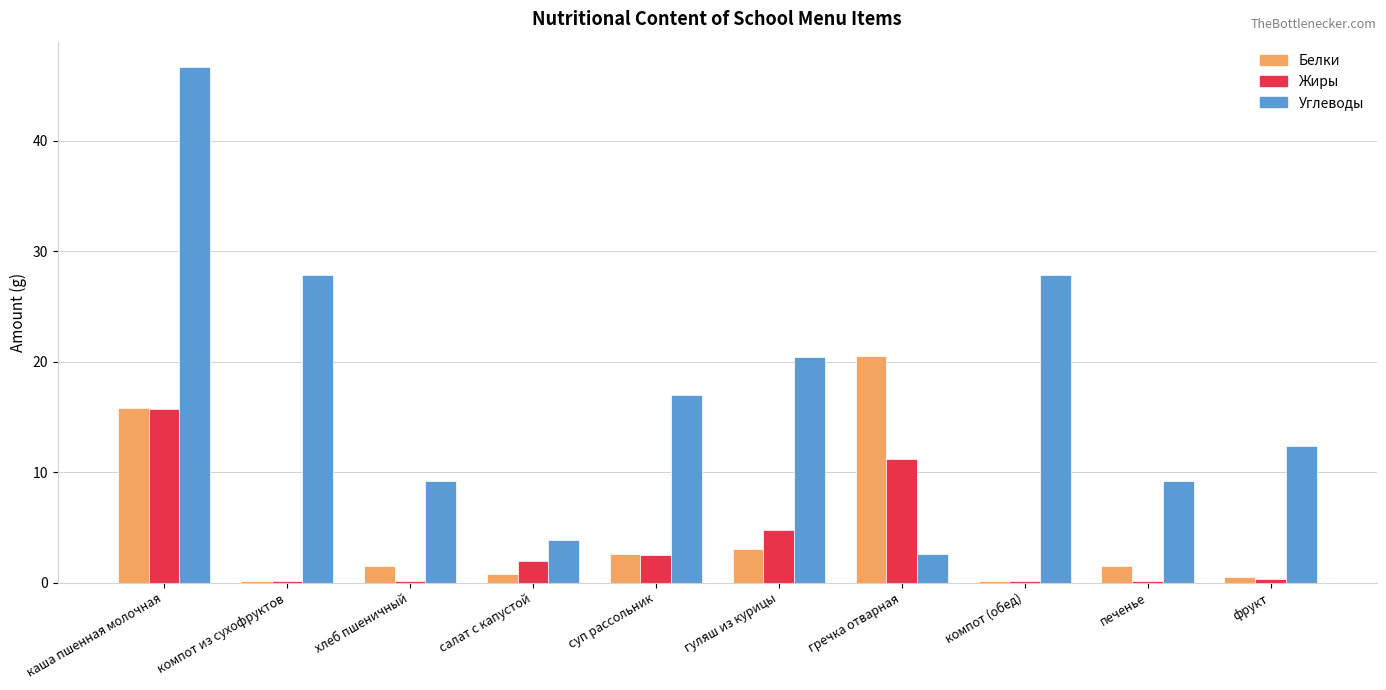

List the series in order of their peak value, lowest first.

Жиры, Белки, Углеводы